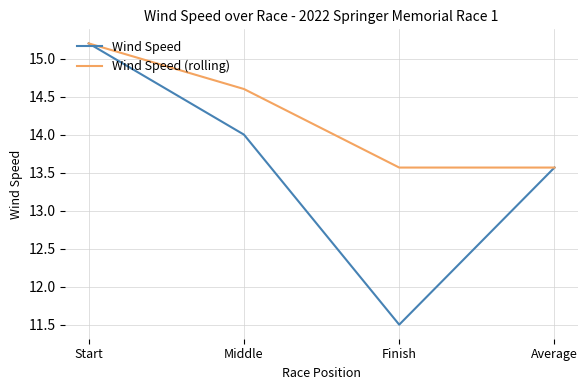

True or false: Wind Speed (rolling) has more than 0 interior local peaks.

False